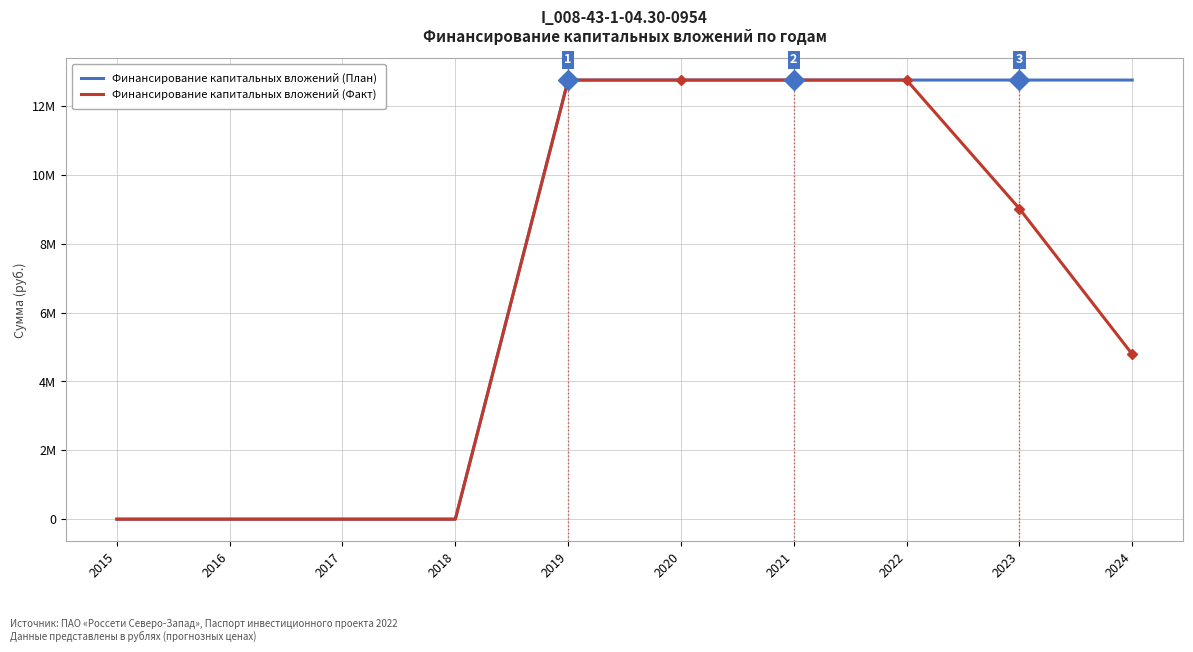

Does the chart display data point markers on the line(s)?

No